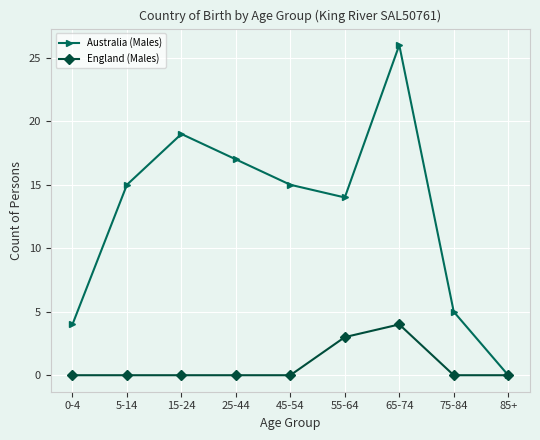

Which series changed the most between 0-4 and 5-14?

Australia (Males)